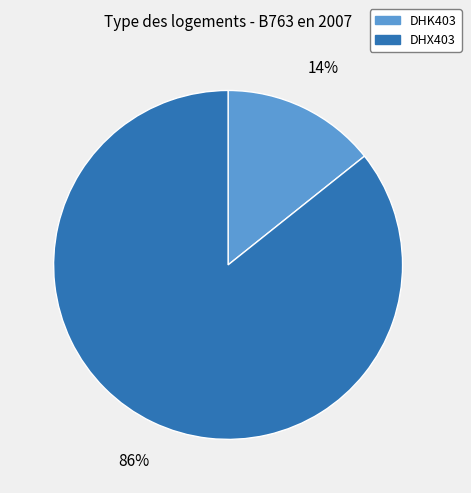

Do DHX403 and DHK403 together represent more than half of the pie?

Yes